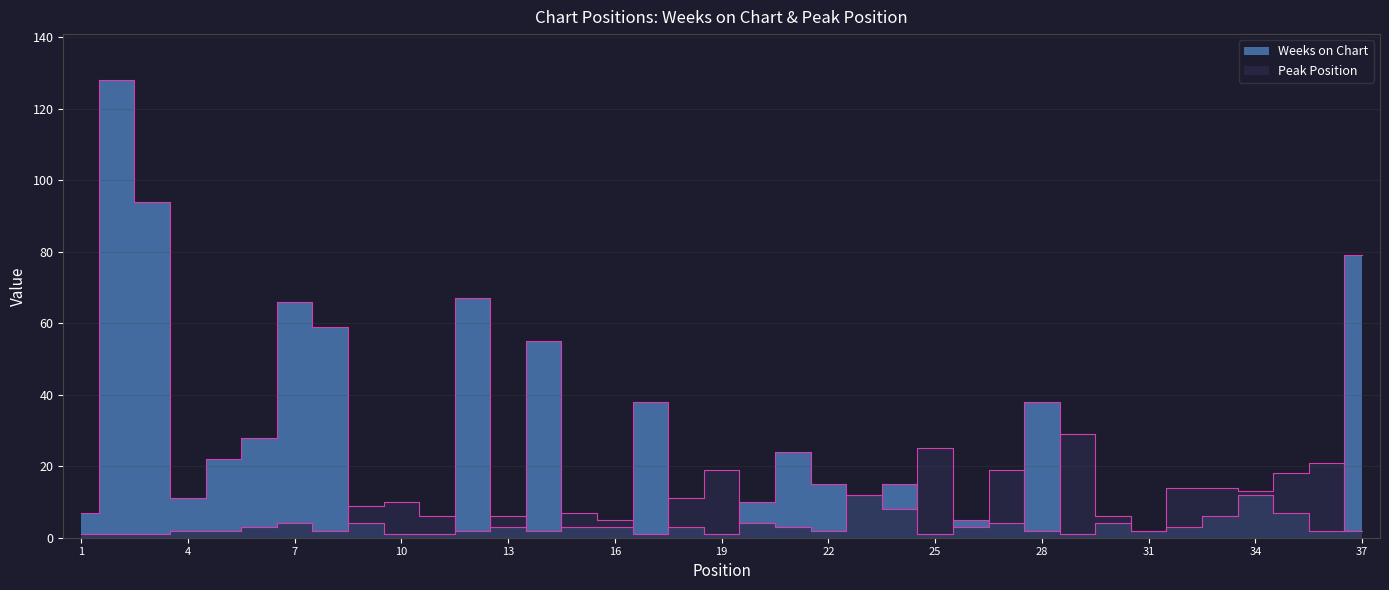

Is the value of Peak Position at 10 greater than the value of Weeks on Chart at 6?

No